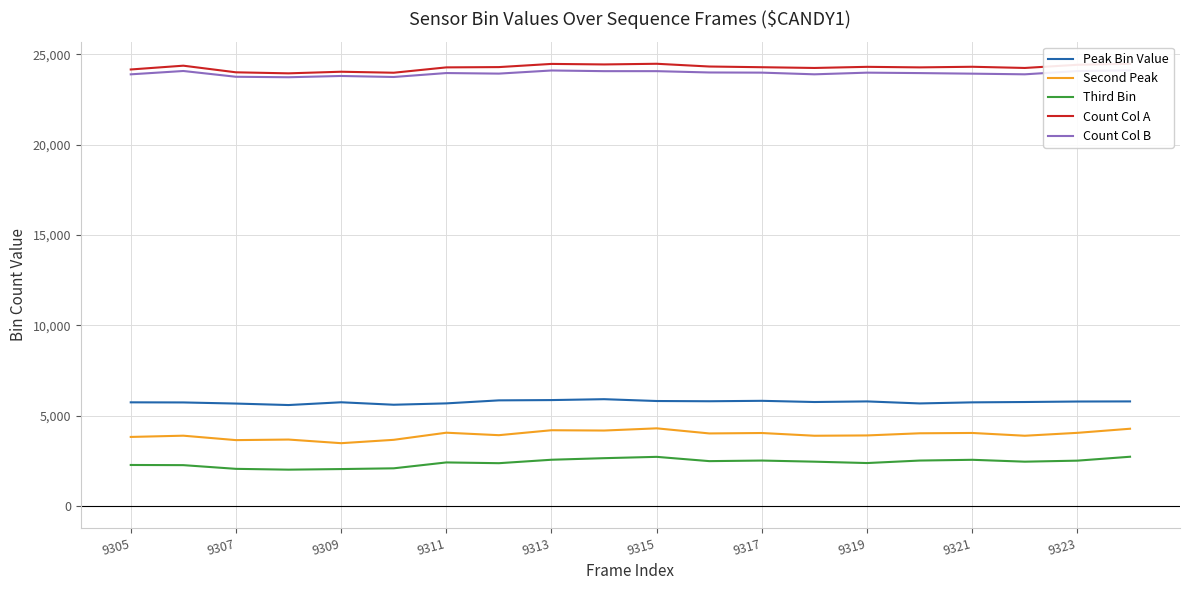

True or false: Second Peak has more than 1 points higher than both neighbors.

True